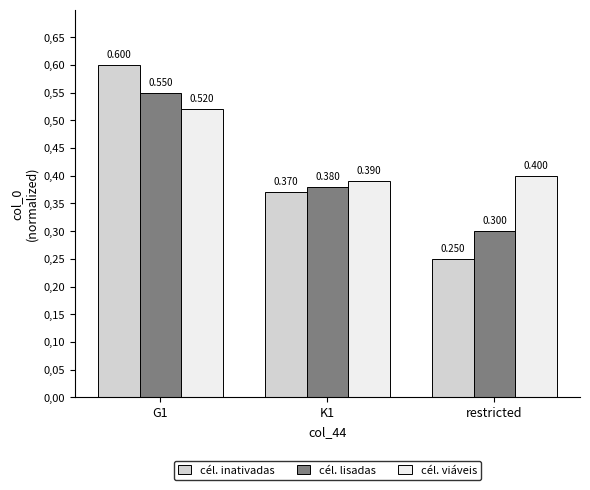

Is the value of cél. inativadas at G1 greater than the value of cél. viáveis at G1?

Yes